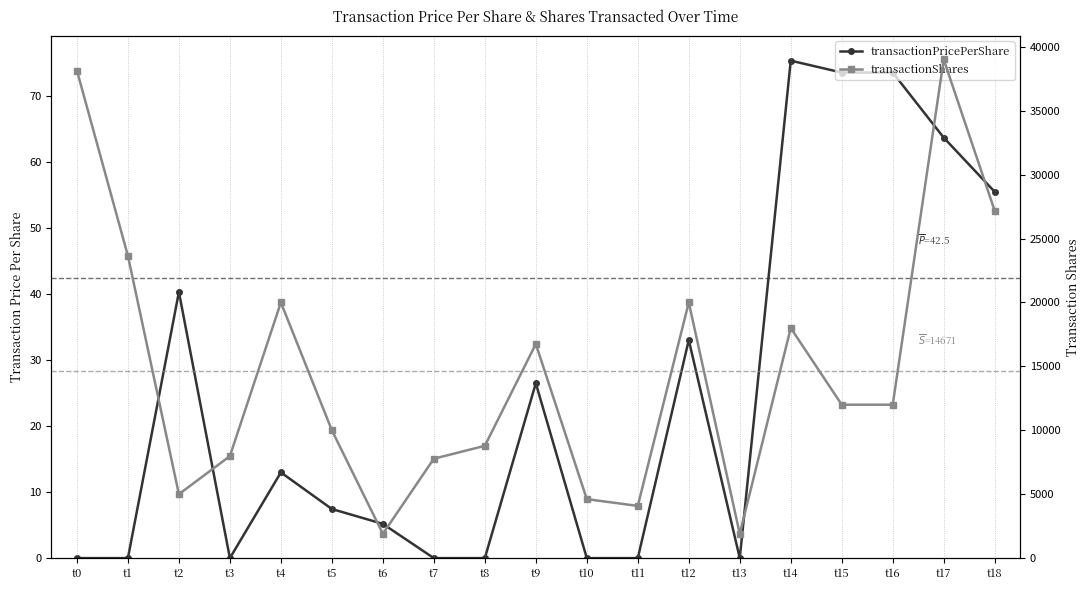

How many data points does each series have?

19